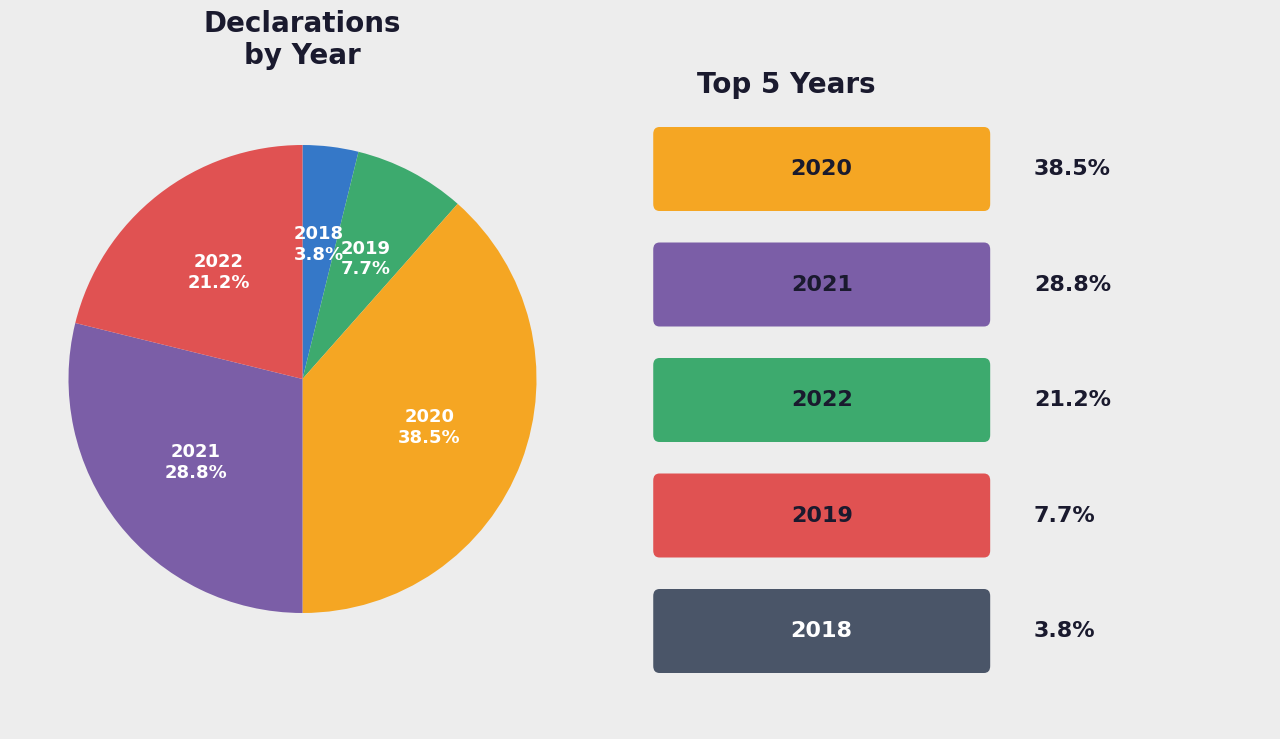

Is there a majority slice in this chart?

No